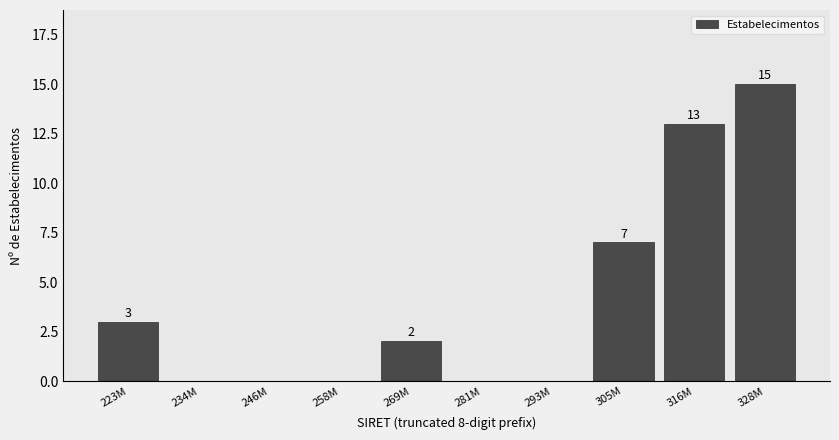

Reading left to right, transcribe all the data shown in this chart.

223M=3	234M=0	246M=0	258M=0	269M=2	281M=0	293M=0	305M=7	316M=13	328M=15